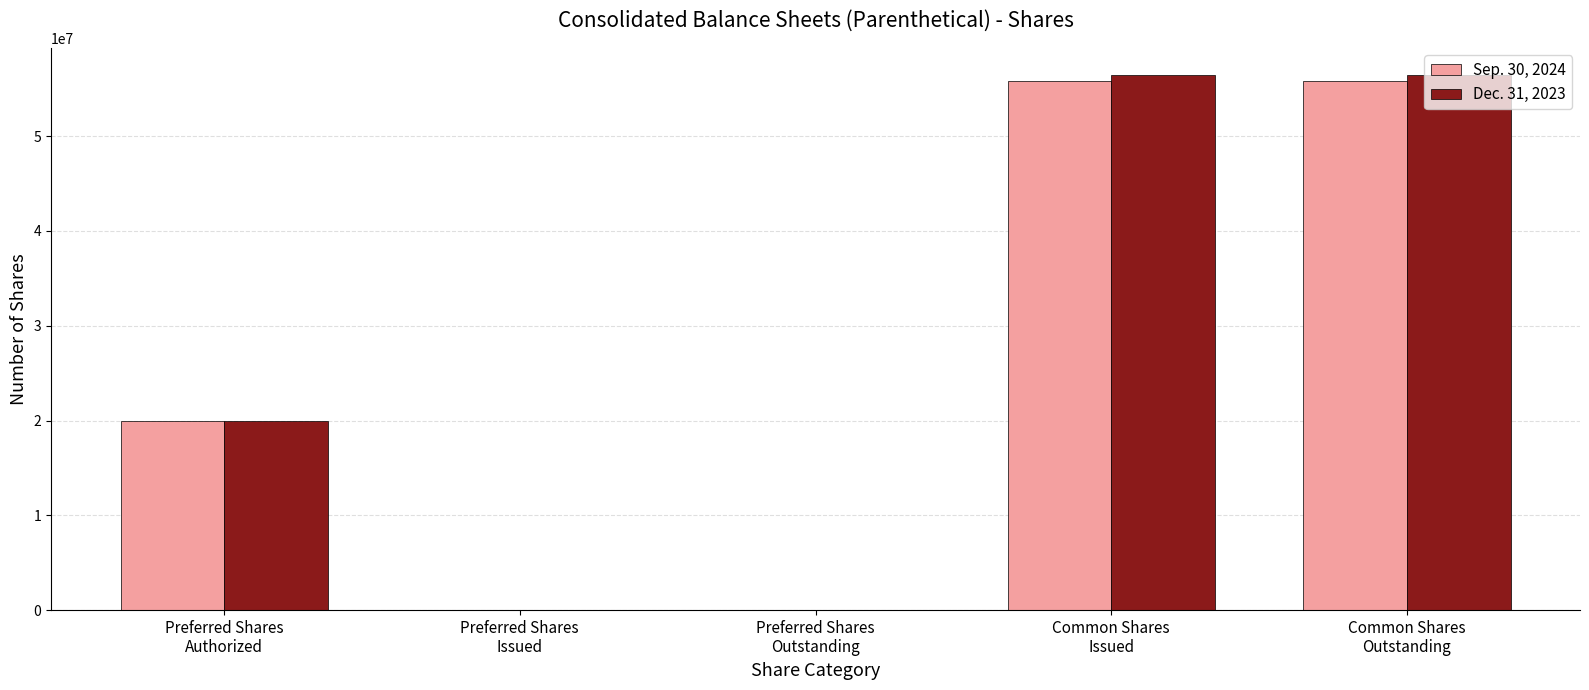

Are the bars grouped side by side (vs. stacked)?

Yes